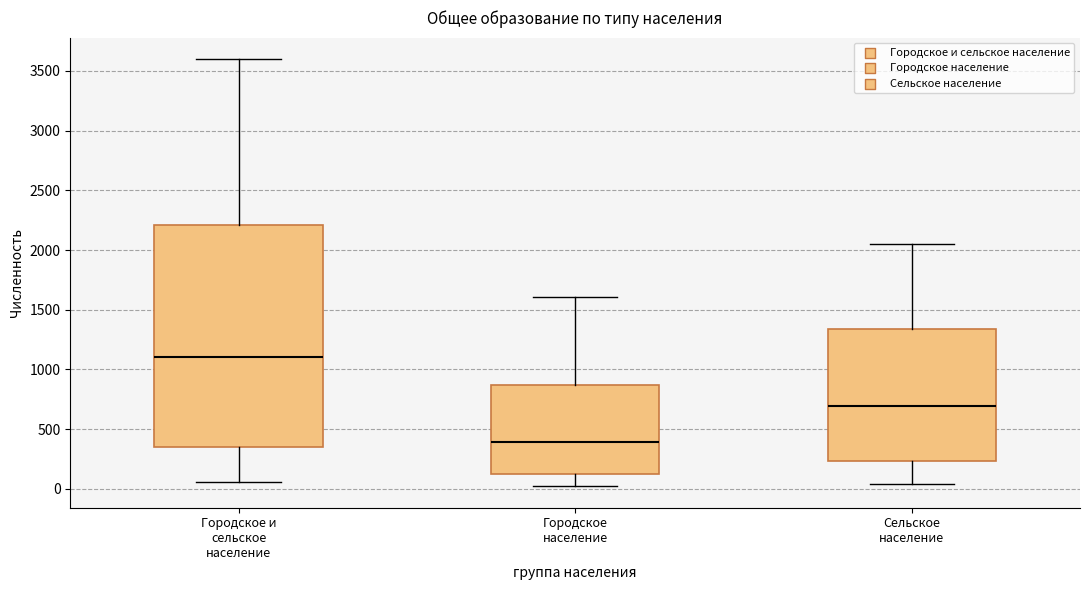

Reading left to right, read every box against the y-axis: the position of its median line, the range the box covers, and the ends of its whiskers. The values are not printed on the chart, so give them approximately, as read against the axis.

Городское и сельское население: median 1100, box 350 to 2200, whiskers 50 to 3600
Городское население: median 400, box 150 to 850, whiskers 0 to 1600
Сельское население: median 700, box 250 to 1350, whiskers 50 to 2050